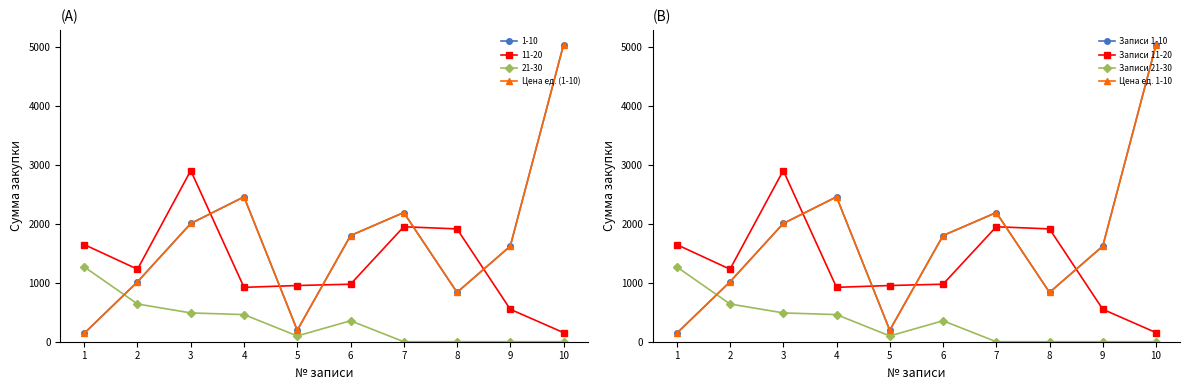

Between 4 and 9, which series saw the biggest shift?

Цена ед. (1-10)